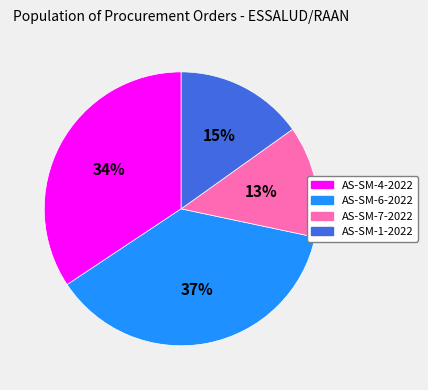

To the nearest percent, what percentage of the pie is AS-SM-4-2022?

34%